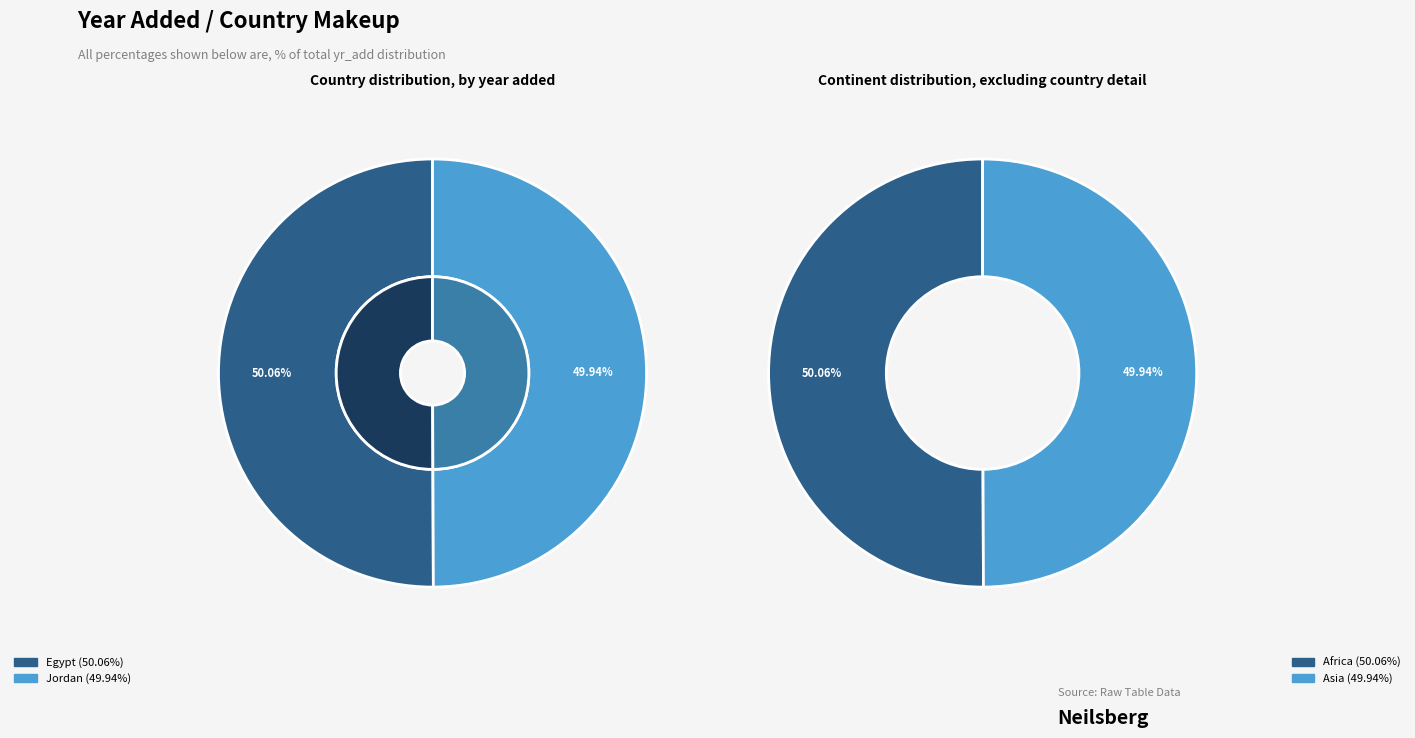

What is the majority slice?

Egypt